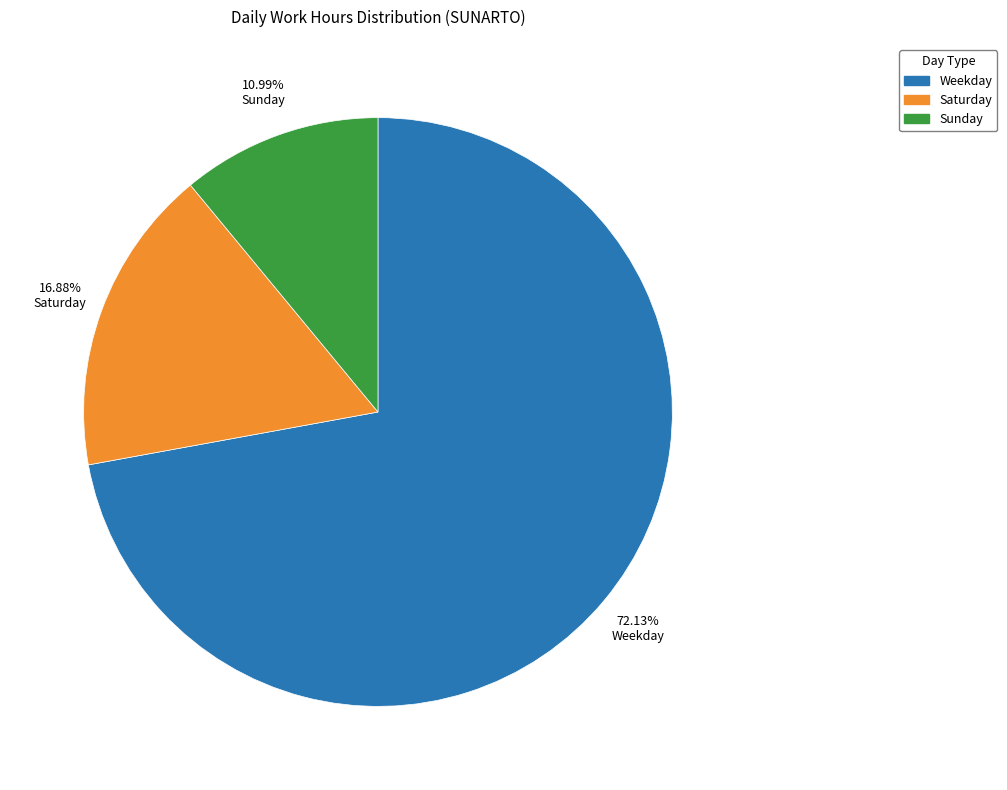

To the nearest percent, what is the difference between the largest and smallest slice percentages?

61%